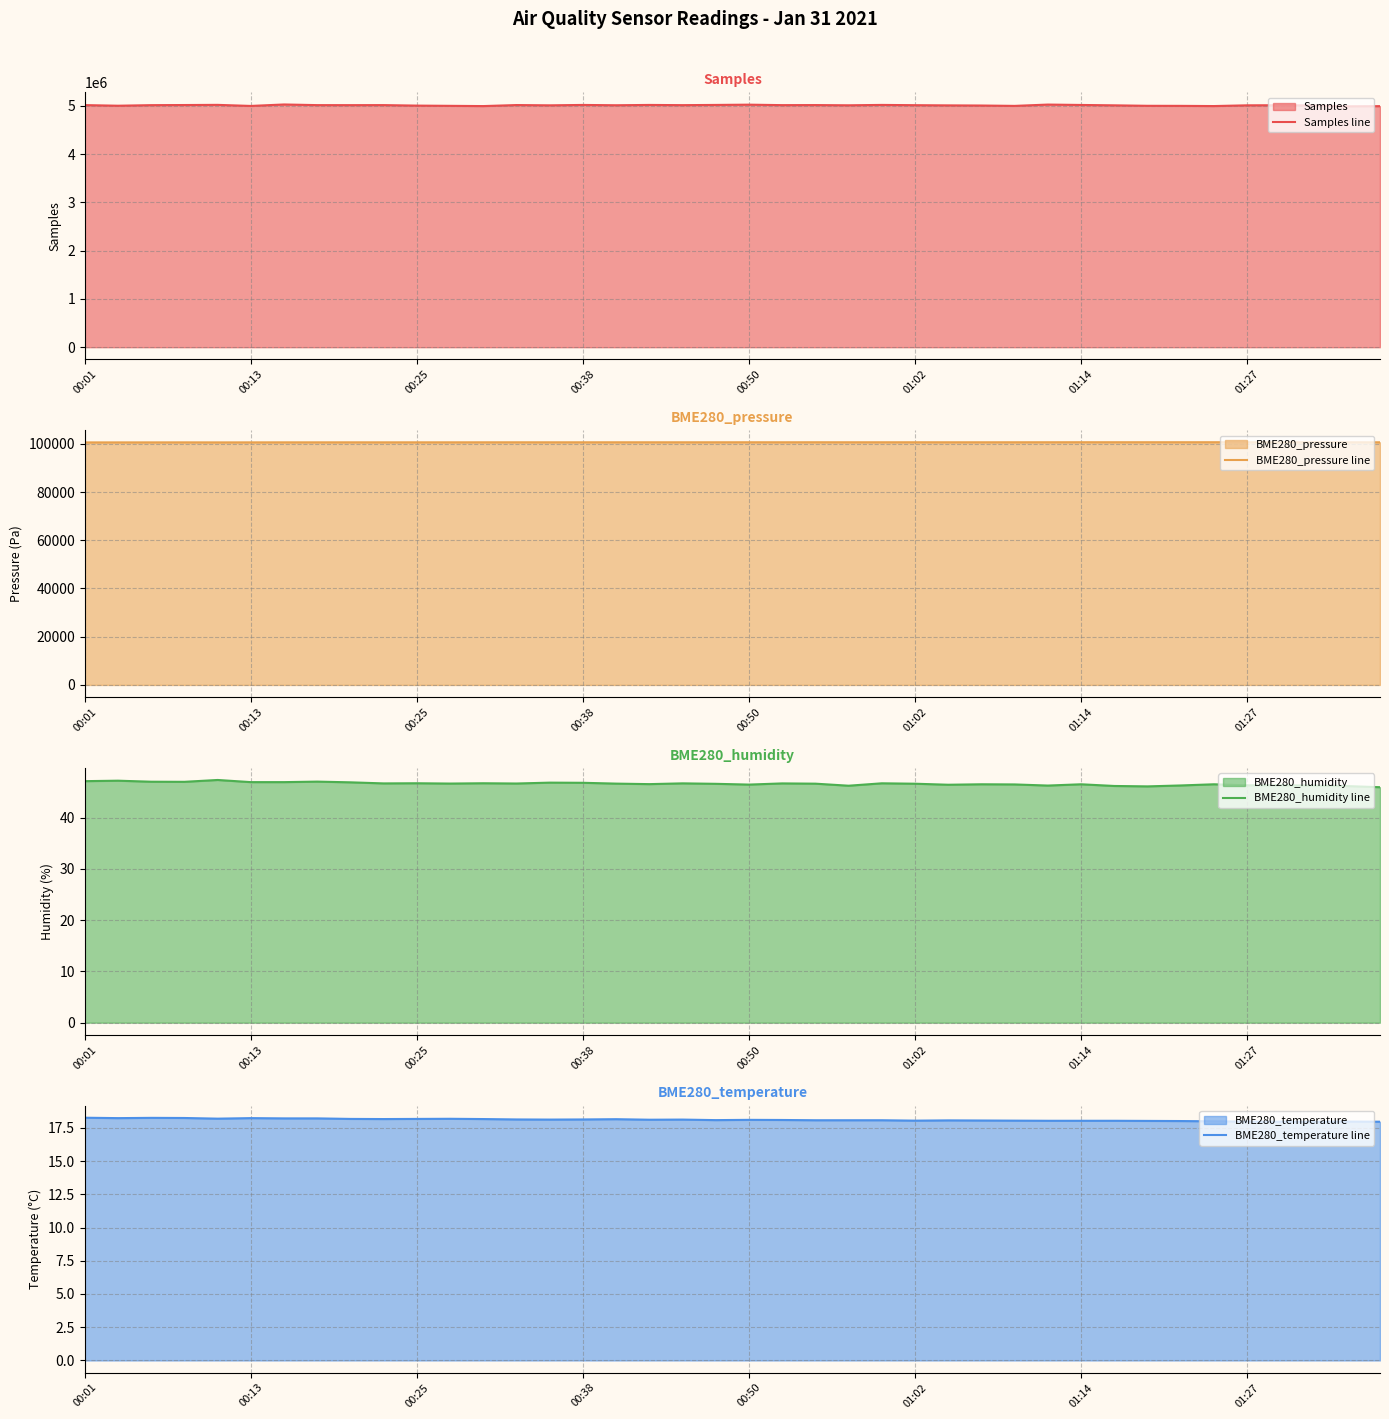

Which category has the lowest value in the BME280_pressure line series?

00:01